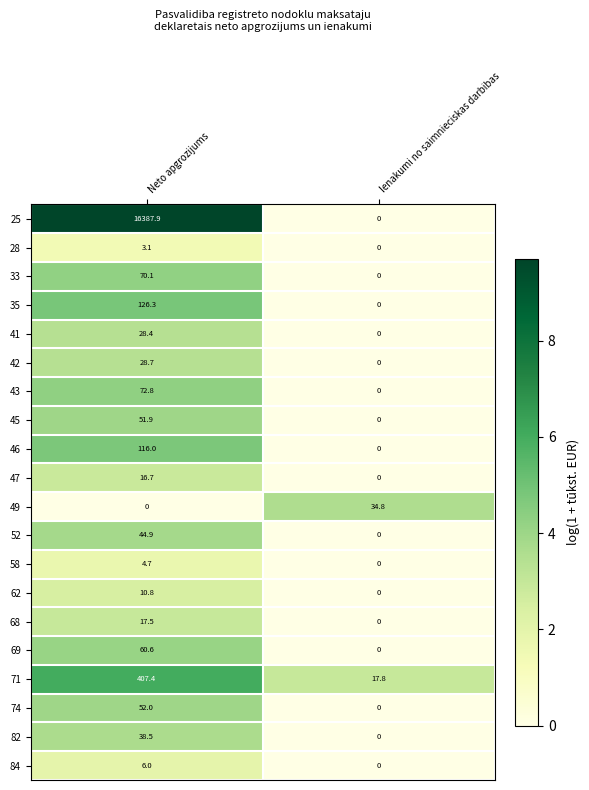

The value of 41 at Neto apgrozijums is 49.9. True or false?

False